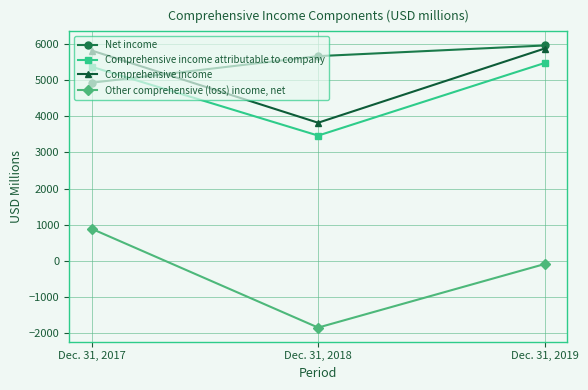

Reading left to right, what are all the values shown in this chart?

Net income: 4920	5654	5948
Comprehensive income attributable to company: 5361	3461	5464
Comprehensive income: 5809	3816	5863
Other comprehensive (loss) income, net: 889	-1838	-85